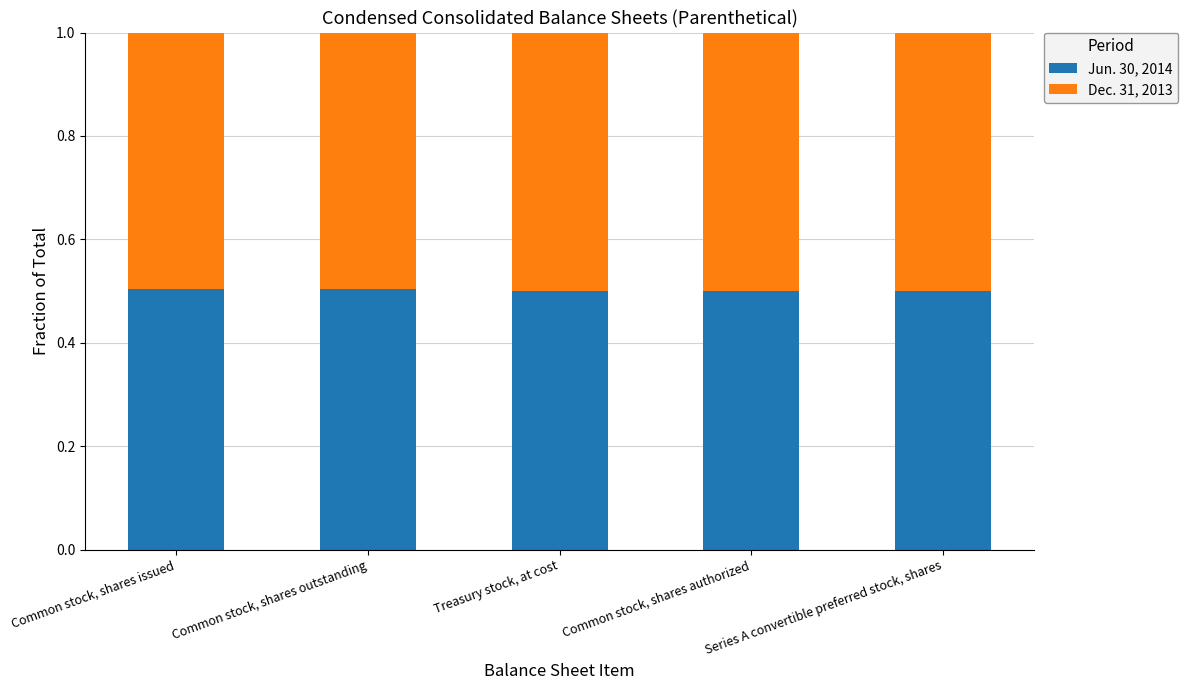

What is the total value across all series at Common stock, shares authorized?

1.0